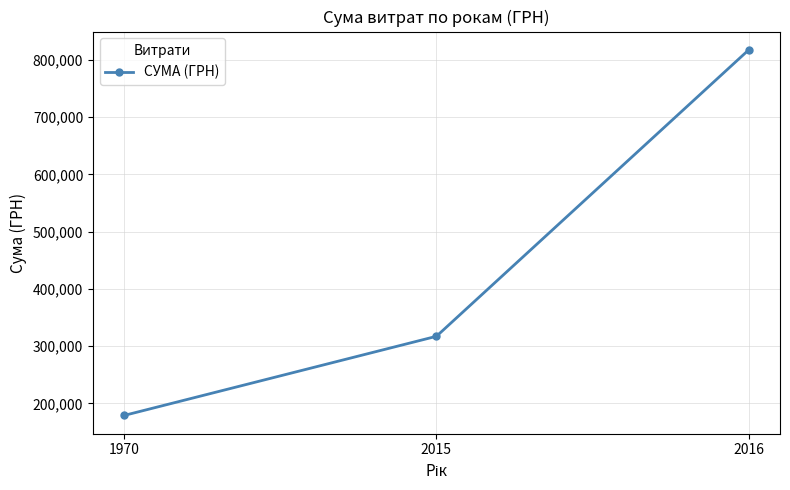

Where does the data first go above 317157?

2015